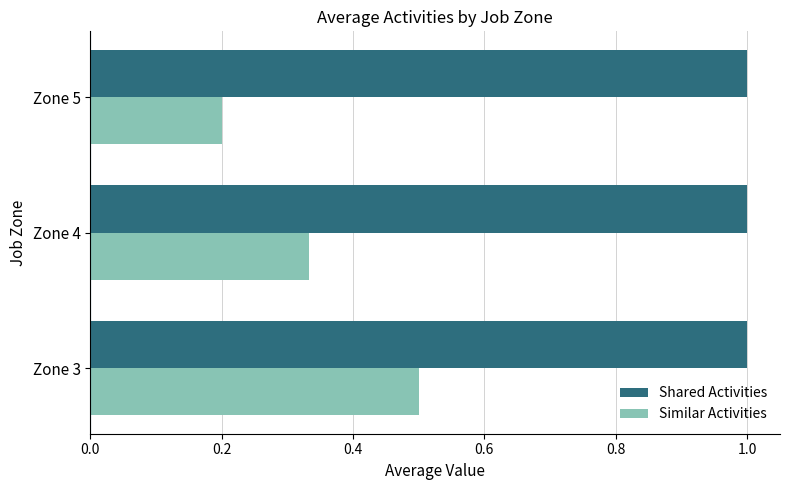

At which label is Similar Activities closest to 0?

Zone 5